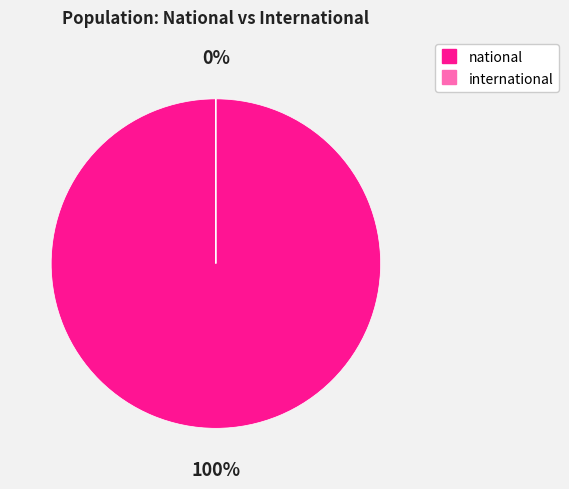

To the nearest percent, what is the average slice percentage?

50%